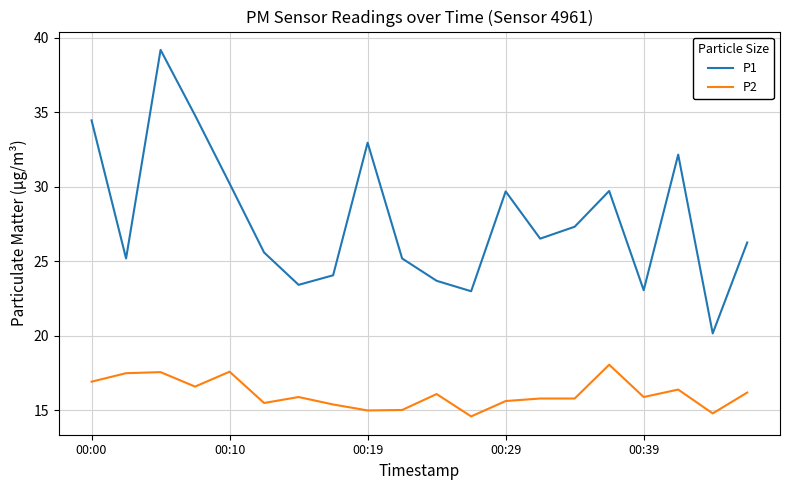

Which series has the largest total across all categories?

P1